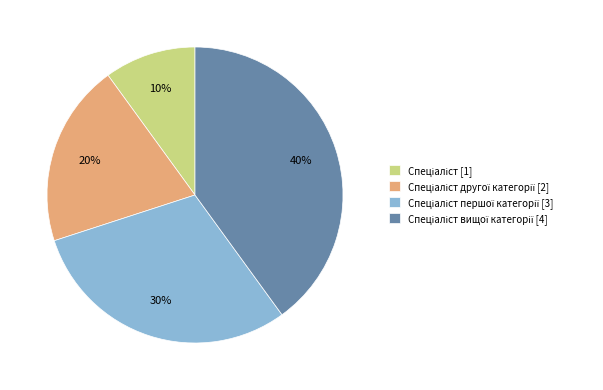

Is there a majority slice in this chart?

No